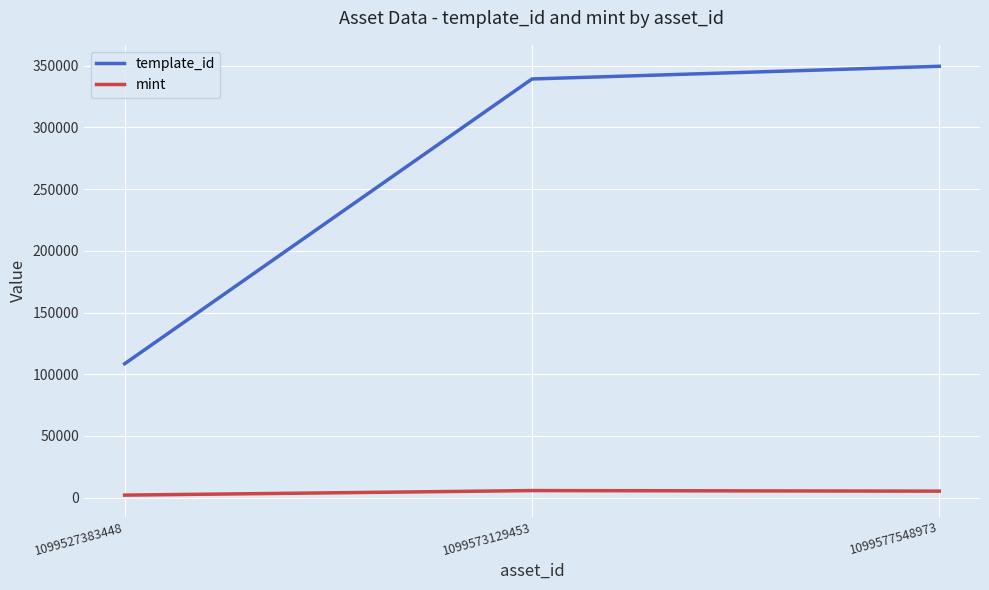

Between 1099527383448 and 1099573129453, which series saw the biggest shift?

template_id